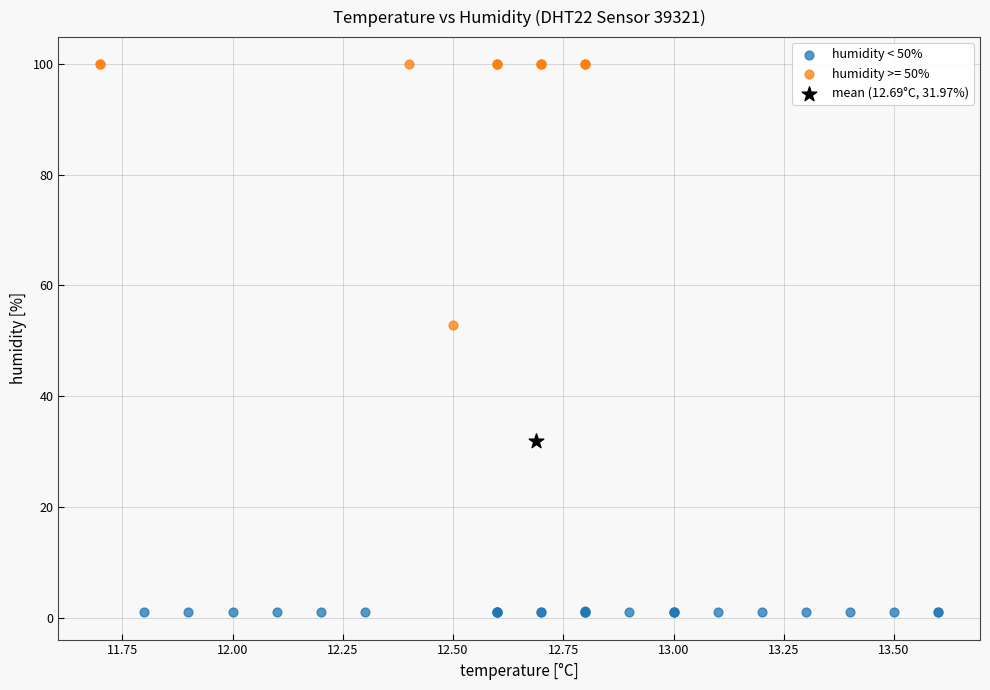

What are all the series names shown in the legend?

humidity < 50%, humidity >= 50%, mean (12.69°C, 31.97%)